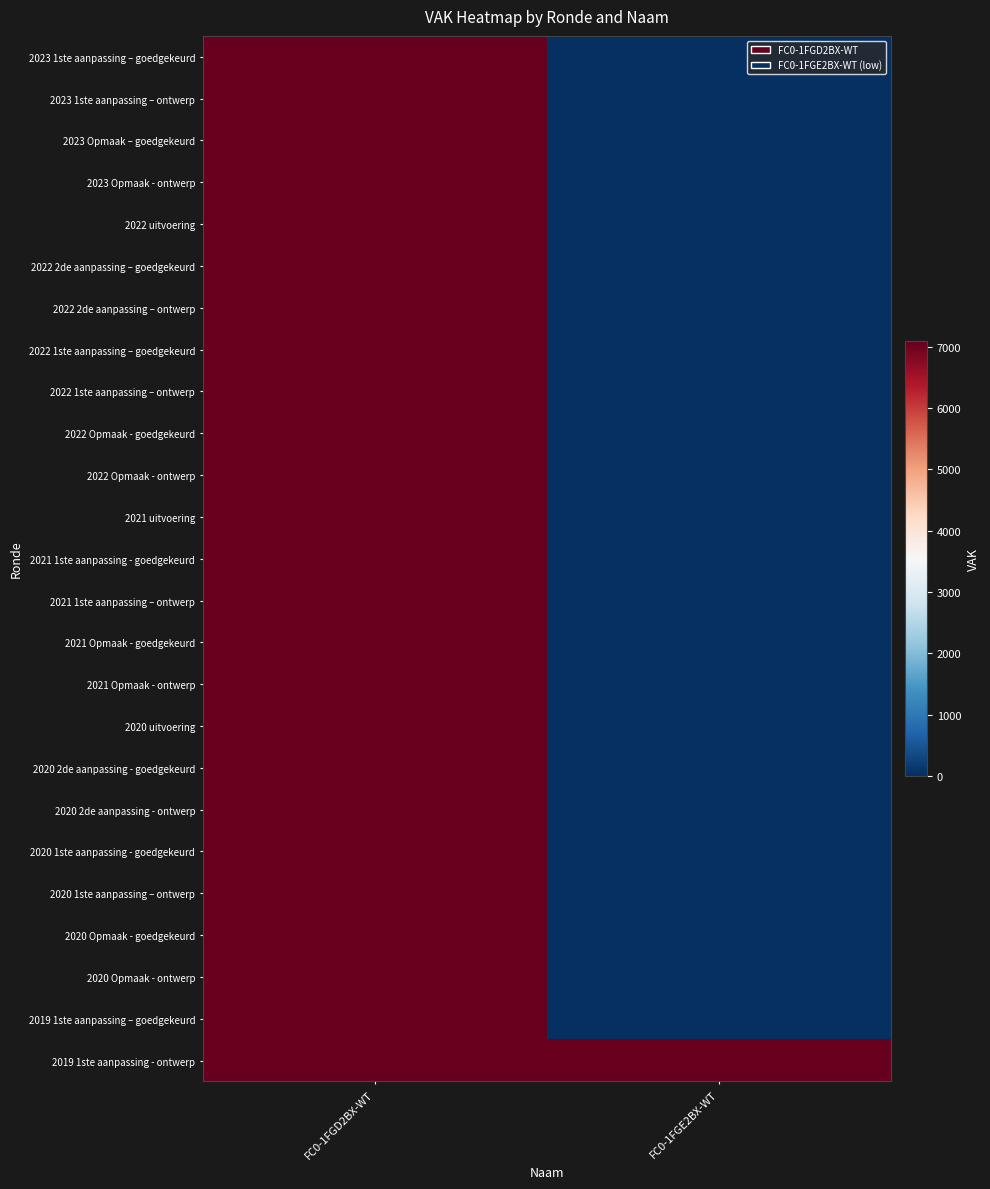

Reading left to right, list all the values displayed in this chart.

2023 1ste aanpassing – goedgekeurd: FC0-1FGD2BX-WT=7087	FC0-1FGE2BX-WT=0
2023 1ste aanpassing – ontwerp: FC0-1FGD2BX-WT=7087	FC0-1FGE2BX-WT=0
2023 Opmaak – goedgekeurd: FC0-1FGD2BX-WT=7087	FC0-1FGE2BX-WT=0
2023 Opmaak - ontwerp: FC0-1FGD2BX-WT=7087	FC0-1FGE2BX-WT=0
2022 uitvoering: FC0-1FGD2BX-WT=7087	FC0-1FGE2BX-WT=0
2022 2de aanpassing – goedgekeurd: FC0-1FGD2BX-WT=7087	FC0-1FGE2BX-WT=0
2022 2de aanpassing – ontwerp: FC0-1FGD2BX-WT=7087	FC0-1FGE2BX-WT=0
2022 1ste aanpassing – goedgekeurd: FC0-1FGD2BX-WT=7087	FC0-1FGE2BX-WT=0
2022 1ste aanpassing – ontwerp: FC0-1FGD2BX-WT=7087	FC0-1FGE2BX-WT=0
2022 Opmaak - goedgekeurd: FC0-1FGD2BX-WT=7087	FC0-1FGE2BX-WT=0
2022 Opmaak - ontwerp: FC0-1FGD2BX-WT=7087	FC0-1FGE2BX-WT=0
2021 uitvoering: FC0-1FGD2BX-WT=7087	FC0-1FGE2BX-WT=0
2021 1ste aanpassing - goedgekeurd: FC0-1FGD2BX-WT=7087	FC0-1FGE2BX-WT=0
2021 1ste aanpassing – ontwerp: FC0-1FGD2BX-WT=7087	FC0-1FGE2BX-WT=0
2021 Opmaak - goedgekeurd: FC0-1FGD2BX-WT=7087	FC0-1FGE2BX-WT=0
2021 Opmaak - ontwerp: FC0-1FGD2BX-WT=7087	FC0-1FGE2BX-WT=0
2020 uitvoering: FC0-1FGD2BX-WT=7087	FC0-1FGE2BX-WT=0
2020 2de aanpassing - goedgekeurd: FC0-1FGD2BX-WT=7087	FC0-1FGE2BX-WT=0
2020 2de aanpassing - ontwerp: FC0-1FGD2BX-WT=7087	FC0-1FGE2BX-WT=0
2020 1ste aanpassing - goedgekeurd: FC0-1FGD2BX-WT=7087	FC0-1FGE2BX-WT=0
2020 1ste aanpassing – ontwerp: FC0-1FGD2BX-WT=7087	FC0-1FGE2BX-WT=0
2020 Opmaak - goedgekeurd: FC0-1FGD2BX-WT=7087	FC0-1FGE2BX-WT=0
2020 Opmaak - ontwerp: FC0-1FGD2BX-WT=7087	FC0-1FGE2BX-WT=0
2019 1ste aanpassing – goedgekeurd: FC0-1FGD2BX-WT=7087	FC0-1FGE2BX-WT=0
2019 1ste aanpassing - ontwerp: FC0-1FGD2BX-WT=7087	FC0-1FGE2BX-WT=7087